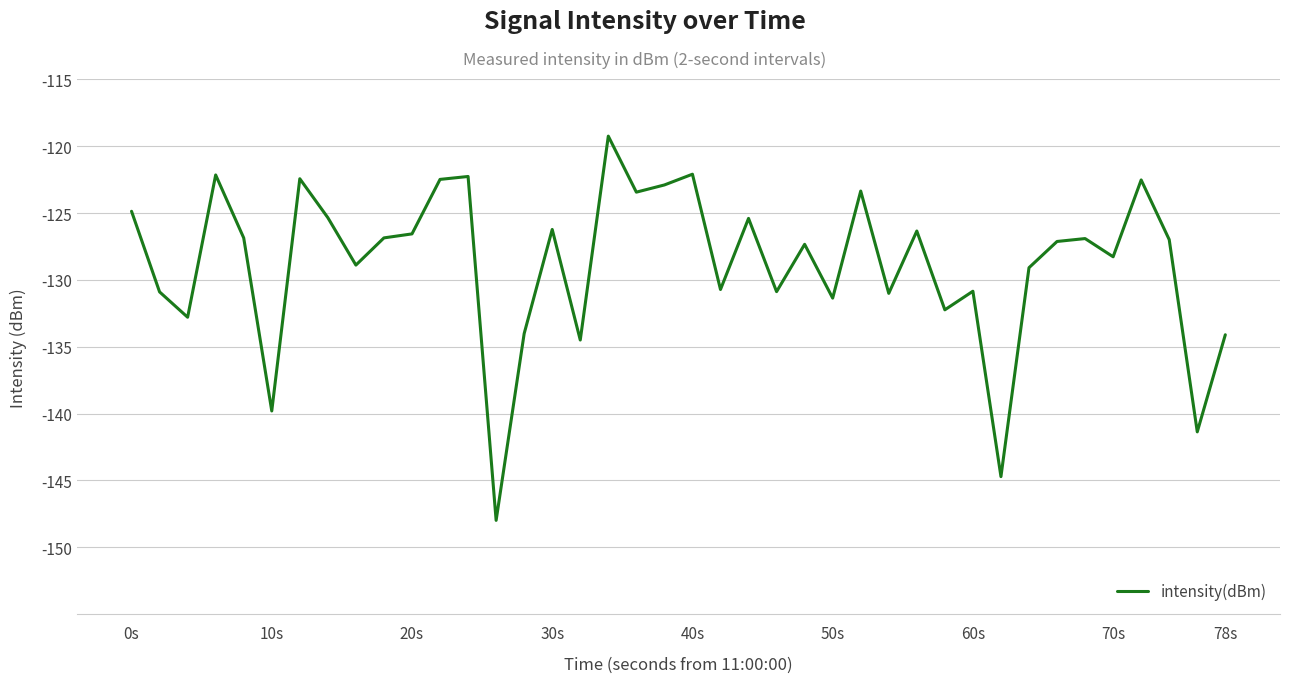

What is the minimum value shown in the chart?

-148.0